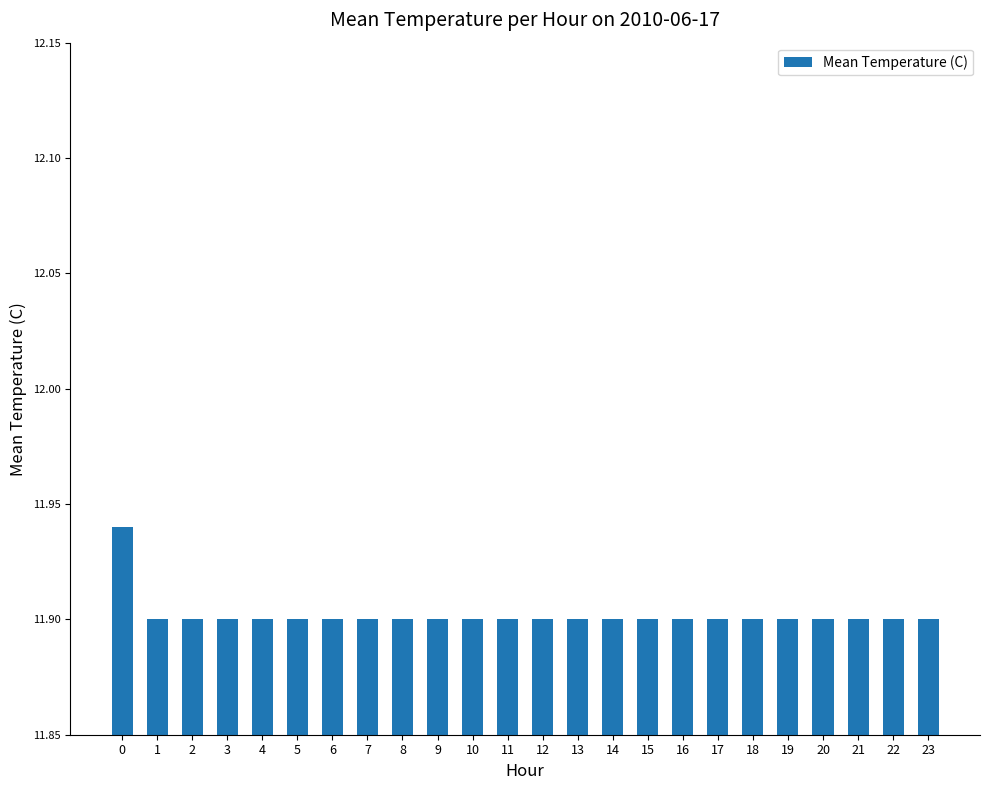

Is it true that the value at 11 is 11.9?

True